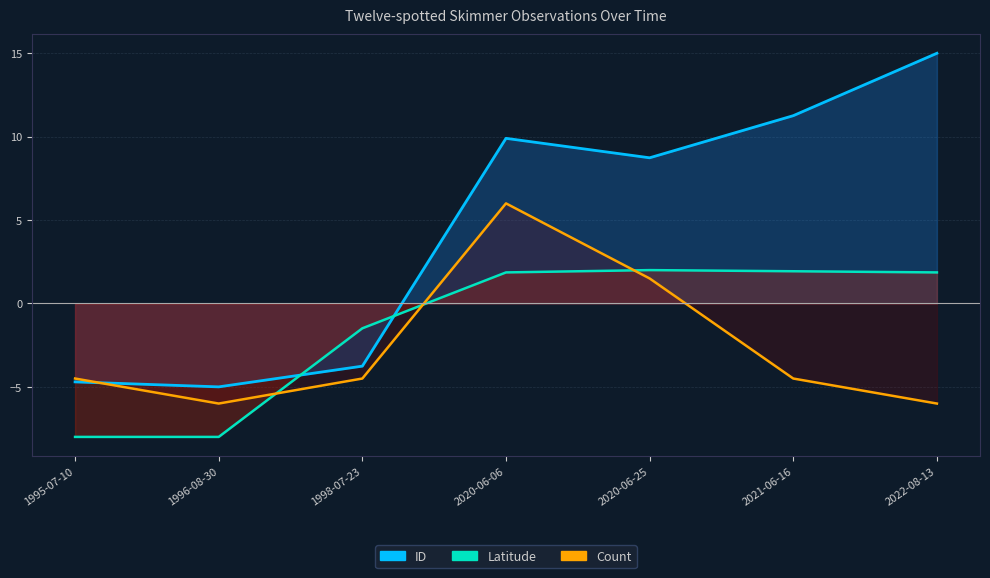

Reading left to right, list all the values displayed in this chart.

ID: -4.7	-5.0	-3.8	9.9	8.7	11.3	15.0
Latitude: -8.0	-8.0	-1.5	1.9	2.0	1.9	1.9
Count: -4.5	-6.0	-4.5	6.0	1.5	-4.5	-6.0